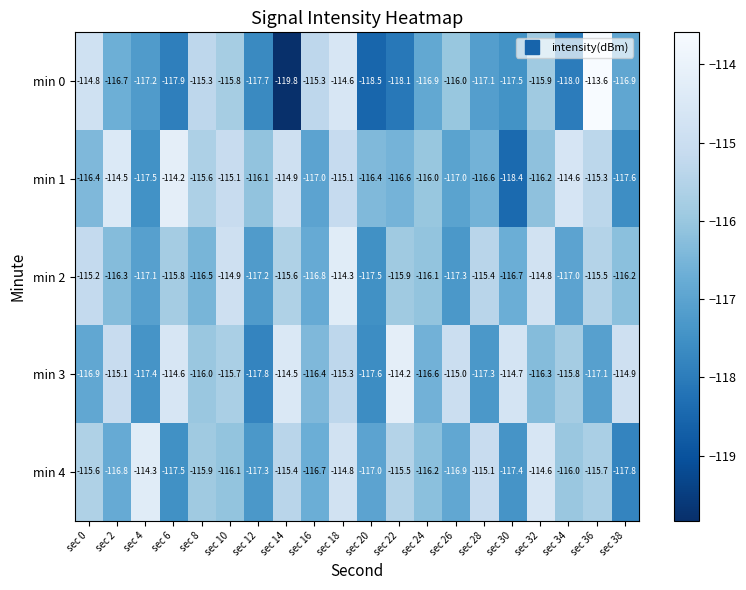

Which series has the largest total across all categories?

min 3